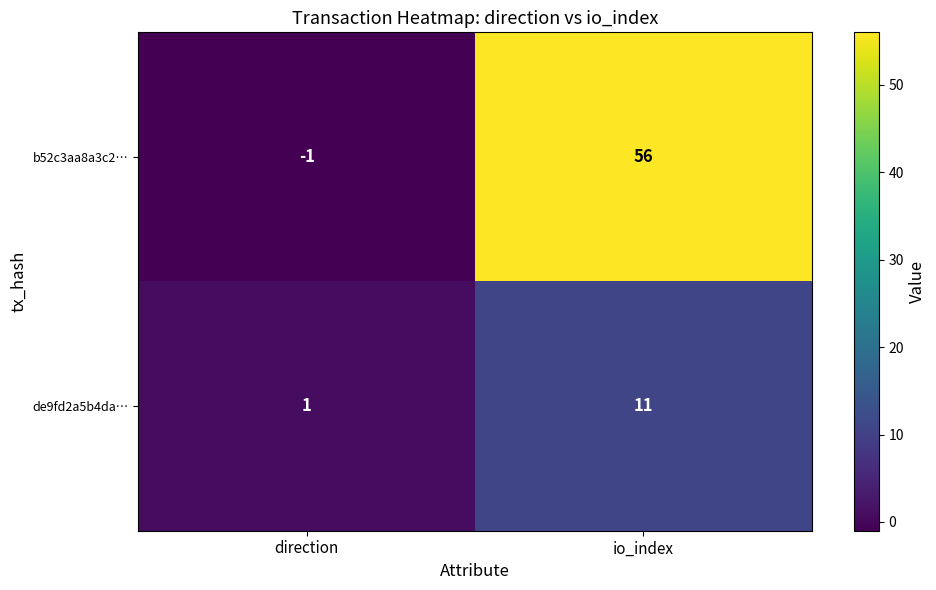

Reading right to left, extract all data points from this chart.

b52c3aa8a3c2…: 56	-1
de9fd2a5b4da…: 11	1